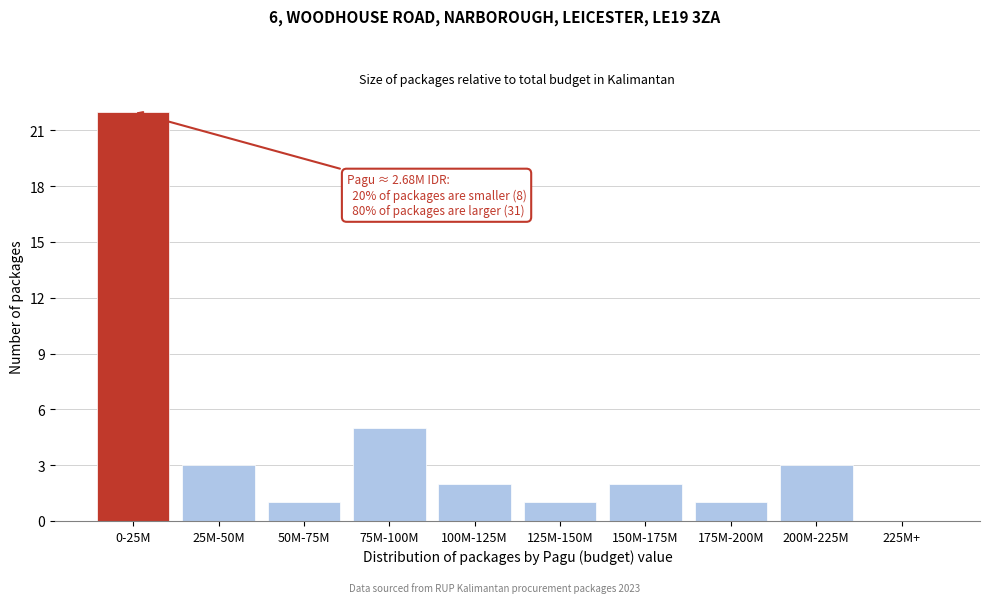

Reading right to left, list all the values displayed in this chart.

225M+=0	200M-225M=3	175M-200M=1	150M-175M=2	125M-150M=1	100M-125M=2	75M-100M=5	50M-75M=1	25M-50M=3	0-25M=22